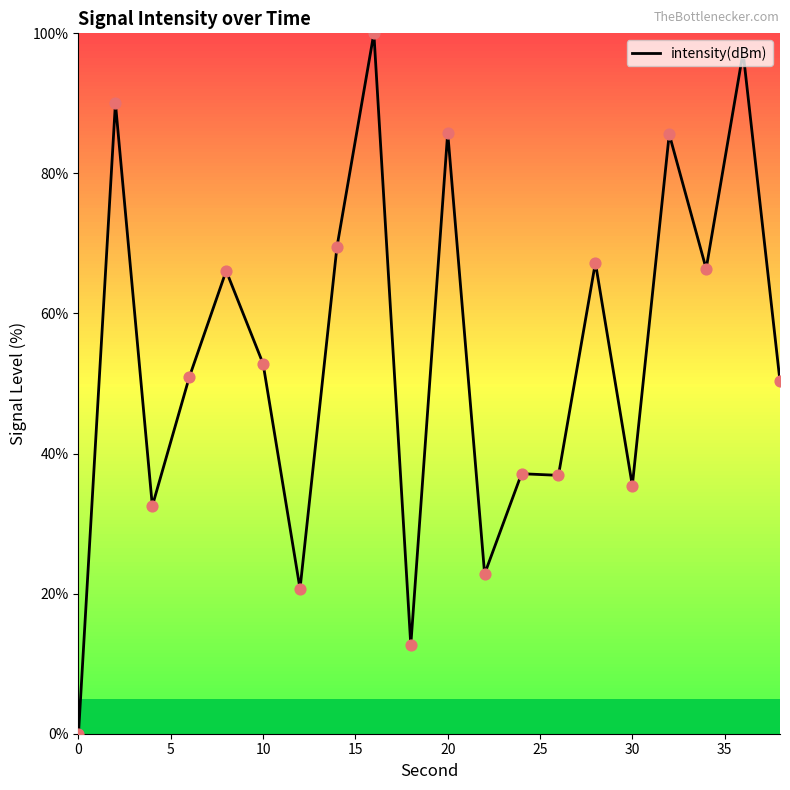

What is the difference between the maximum and minimum values?

100.0